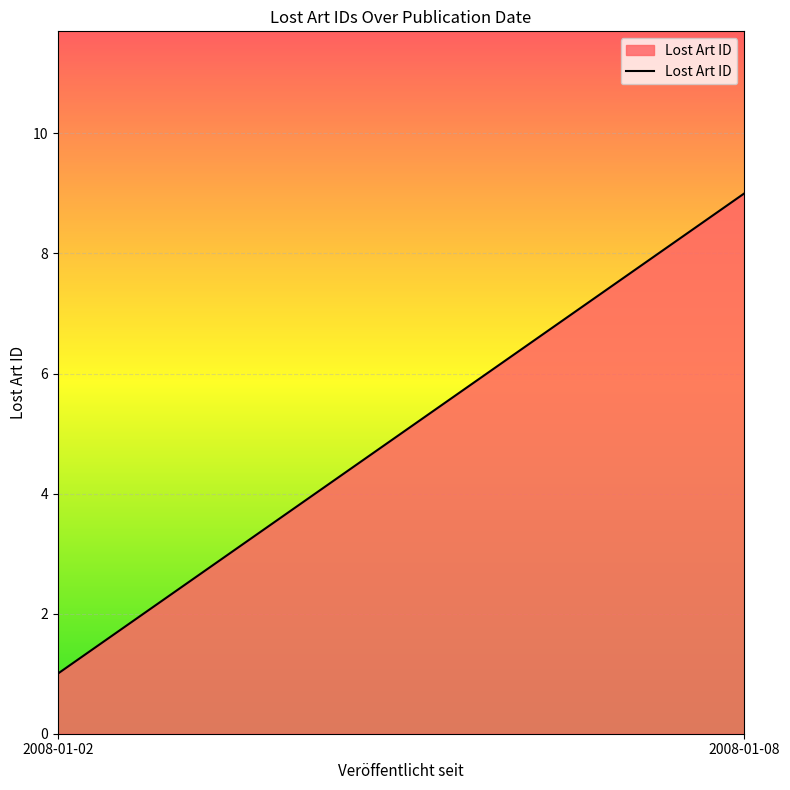

Reading left to right, transcribe all the data shown in this chart.

1	9